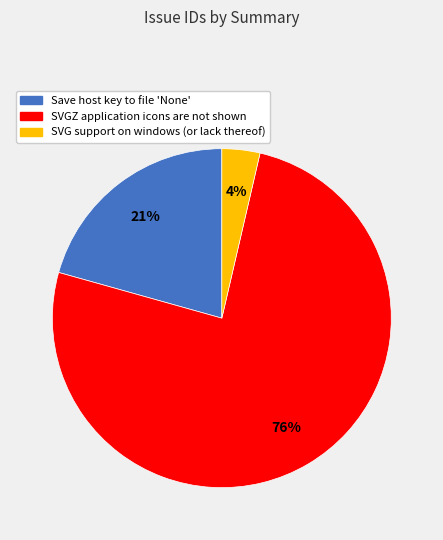

What is the largest slice in the pie chart?

SVGZ application icons are not shown